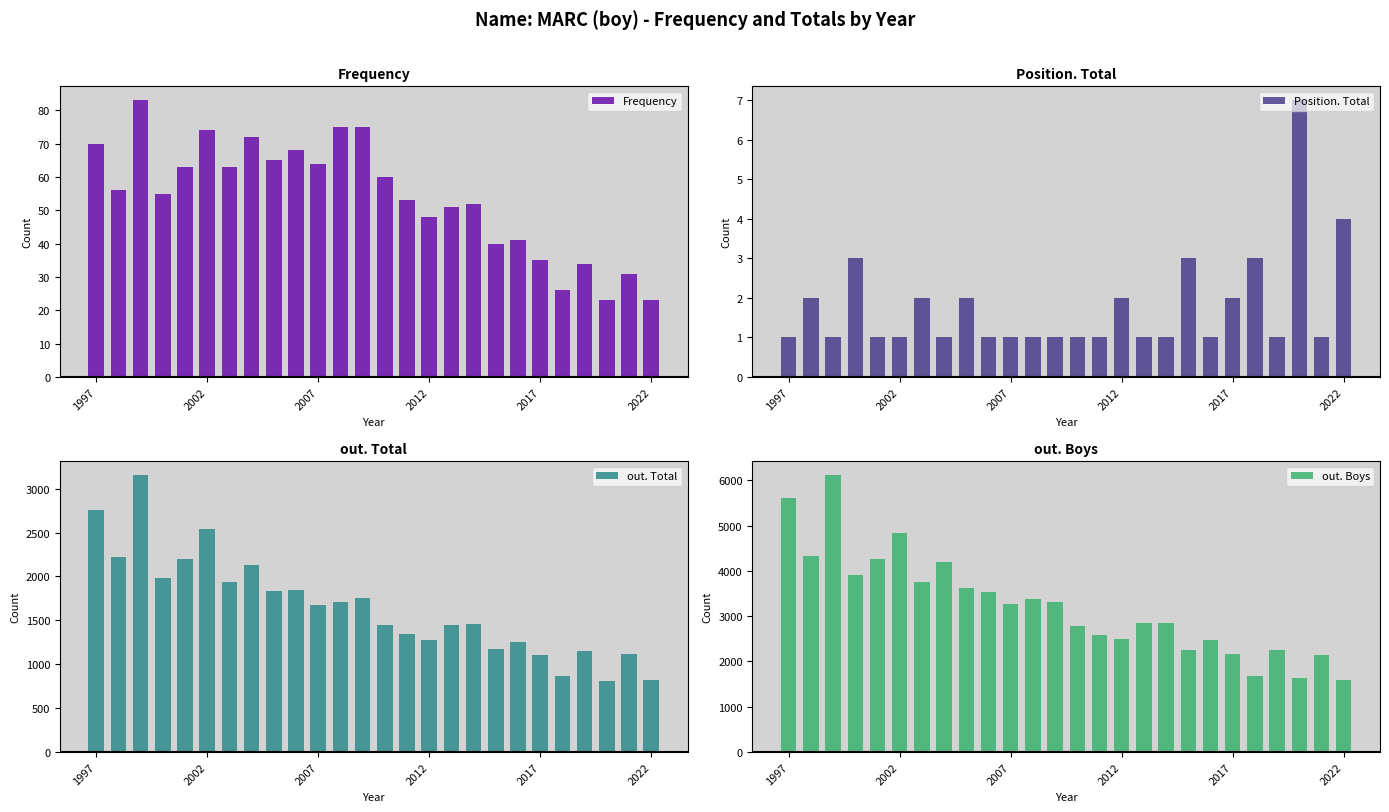

What is the minimum value for Frequency?

23